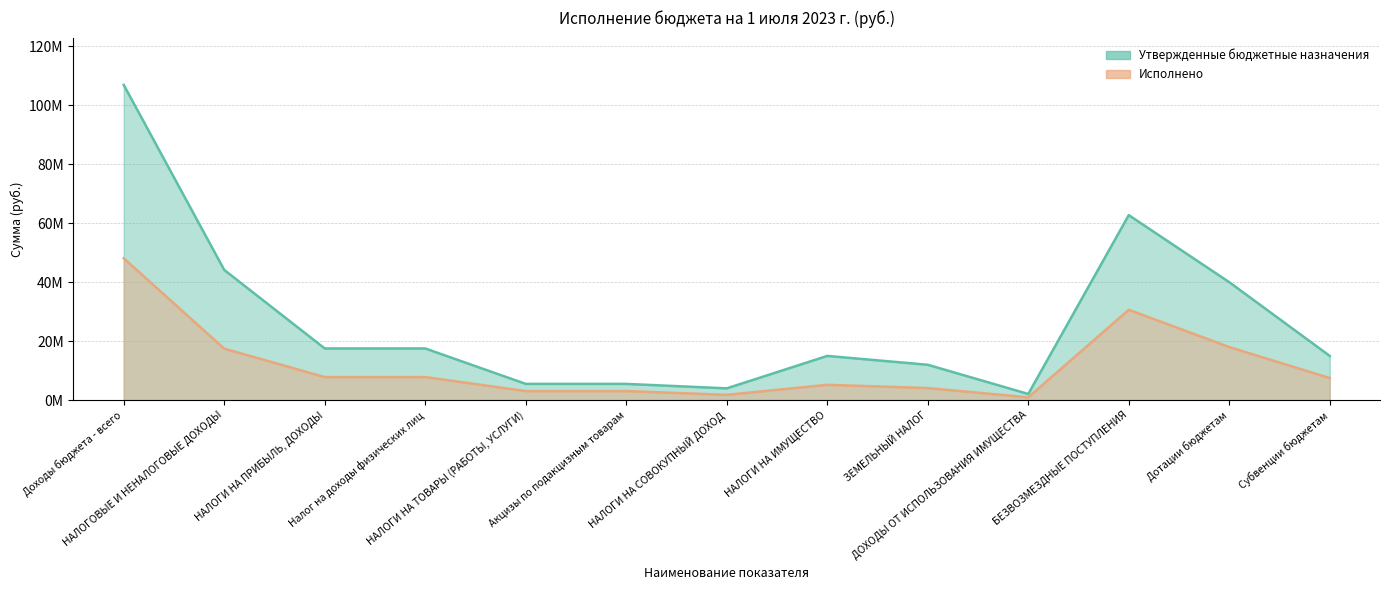

At which category is the sum across all series the highest?

Доходы бюджета - всего